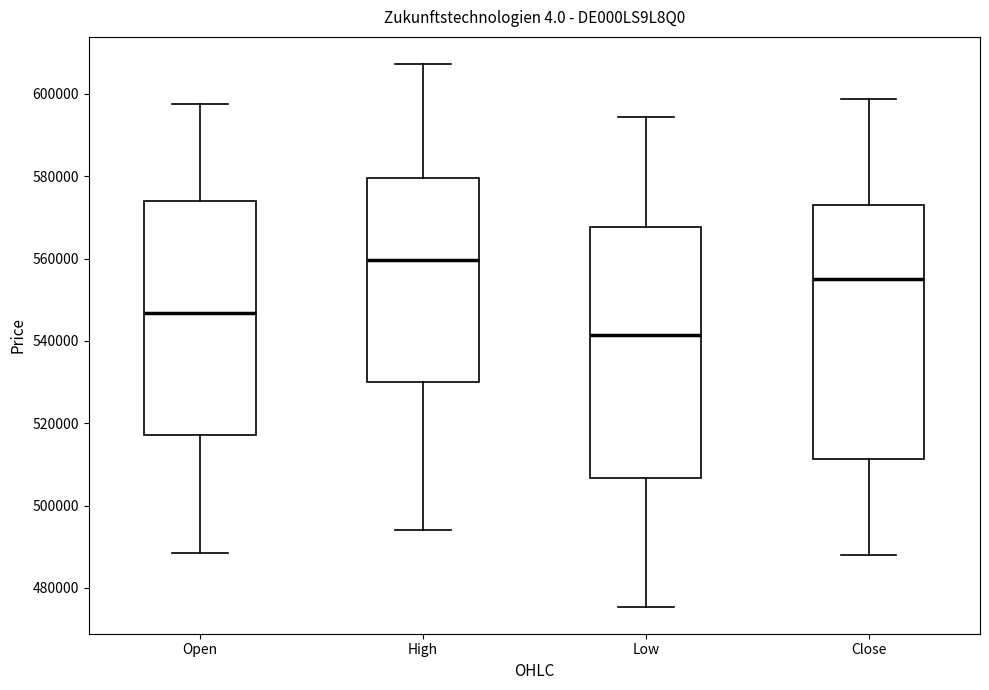

Reading left to right, transcribe this box plot: for each box, give where its median line is, the range the box spans, and where its two whiskers end, as read against the y-axis. The values are not printed on the chart, so give them approximately, as read against the axis.

Open: median 546000, box 518000 to 574000, whiskers 488000 to 598000
High: median 560000, box 530000 to 580000, whiskers 494000 to 608000
Low: median 542000, box 506000 to 568000, whiskers 476000 to 594000
Close: median 554000, box 512000 to 572000, whiskers 488000 to 598000